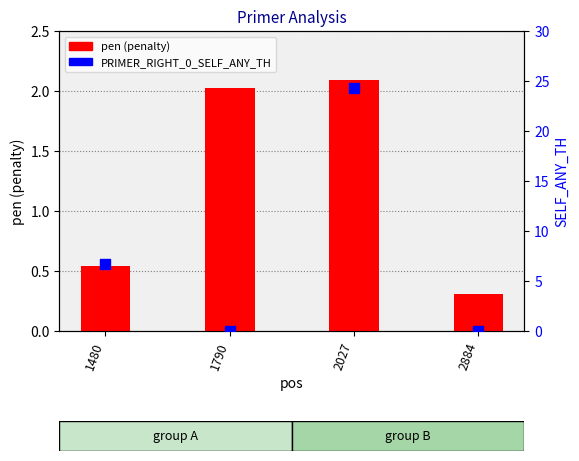

At how many categories does at least one series exceed 9?

1